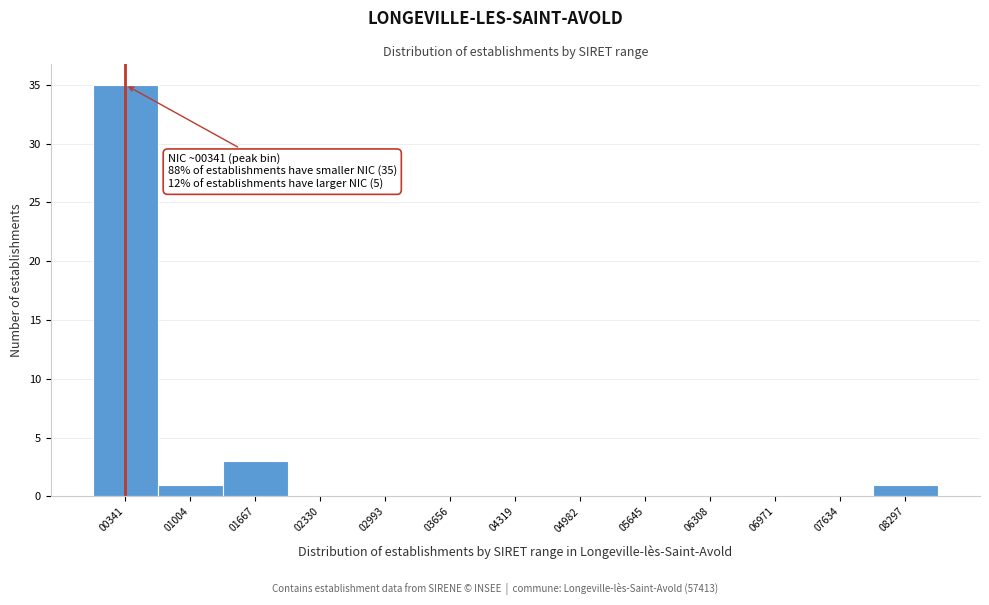

Which range on the x-axis has the tallest bar?

0 to 700